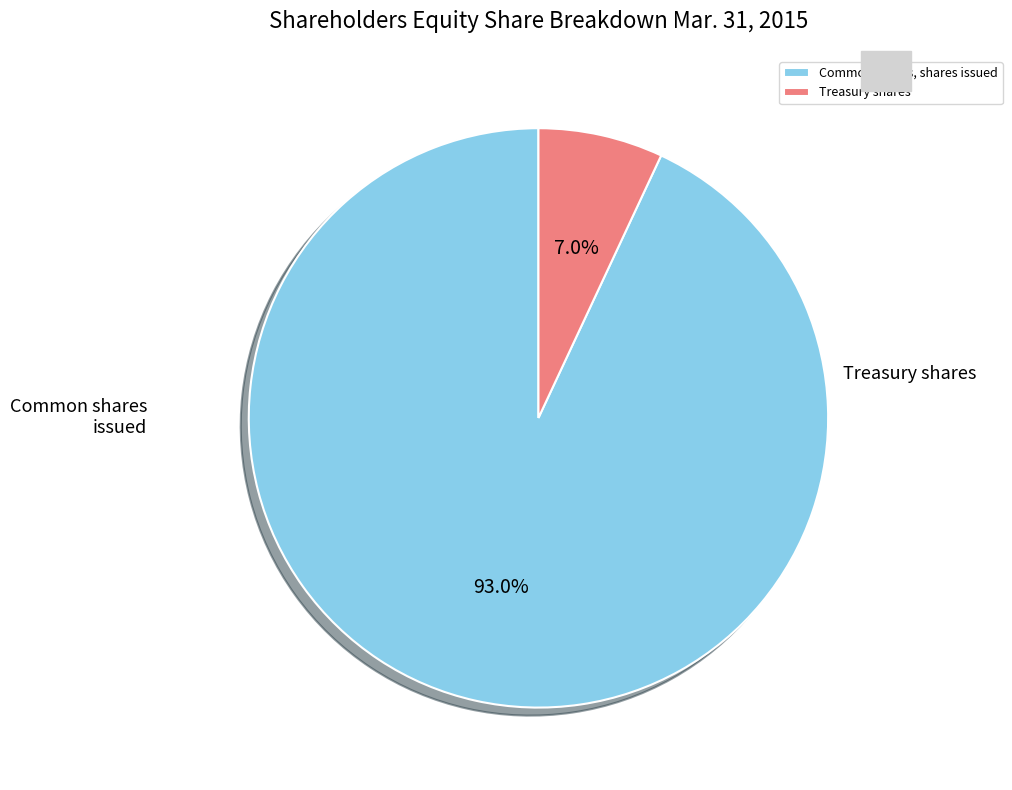

To the nearest percent, what is the average slice percentage?

50%